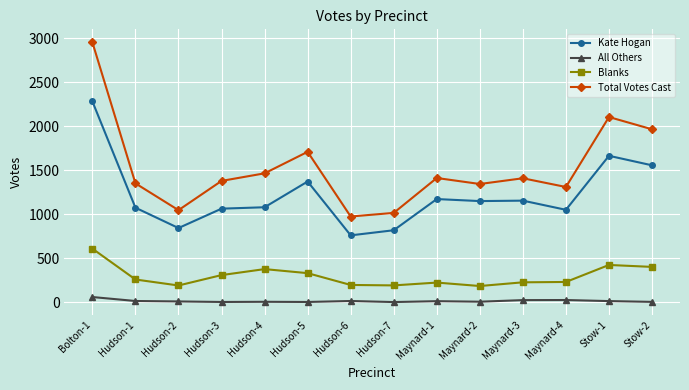

Which series has the largest total across all categories?

Total Votes Cast